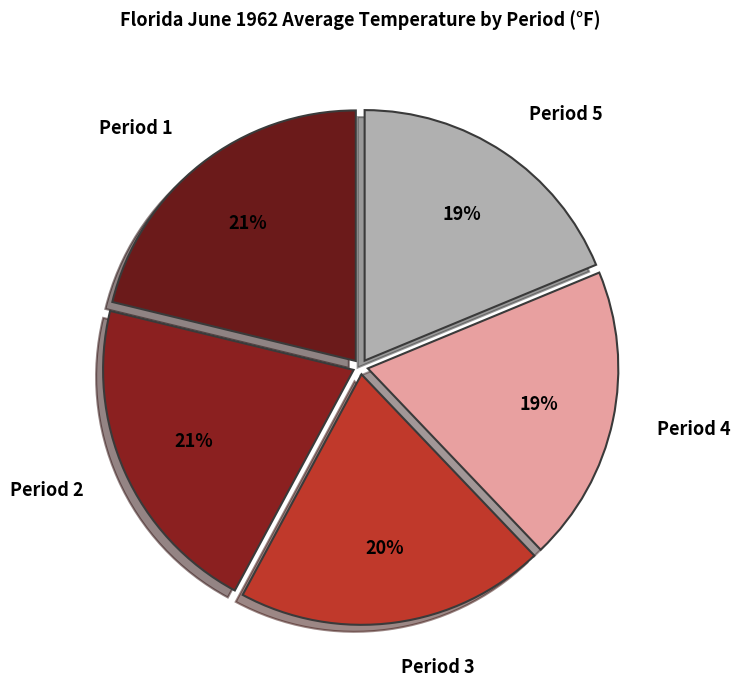

Is Period 5 the majority of the pie?

No